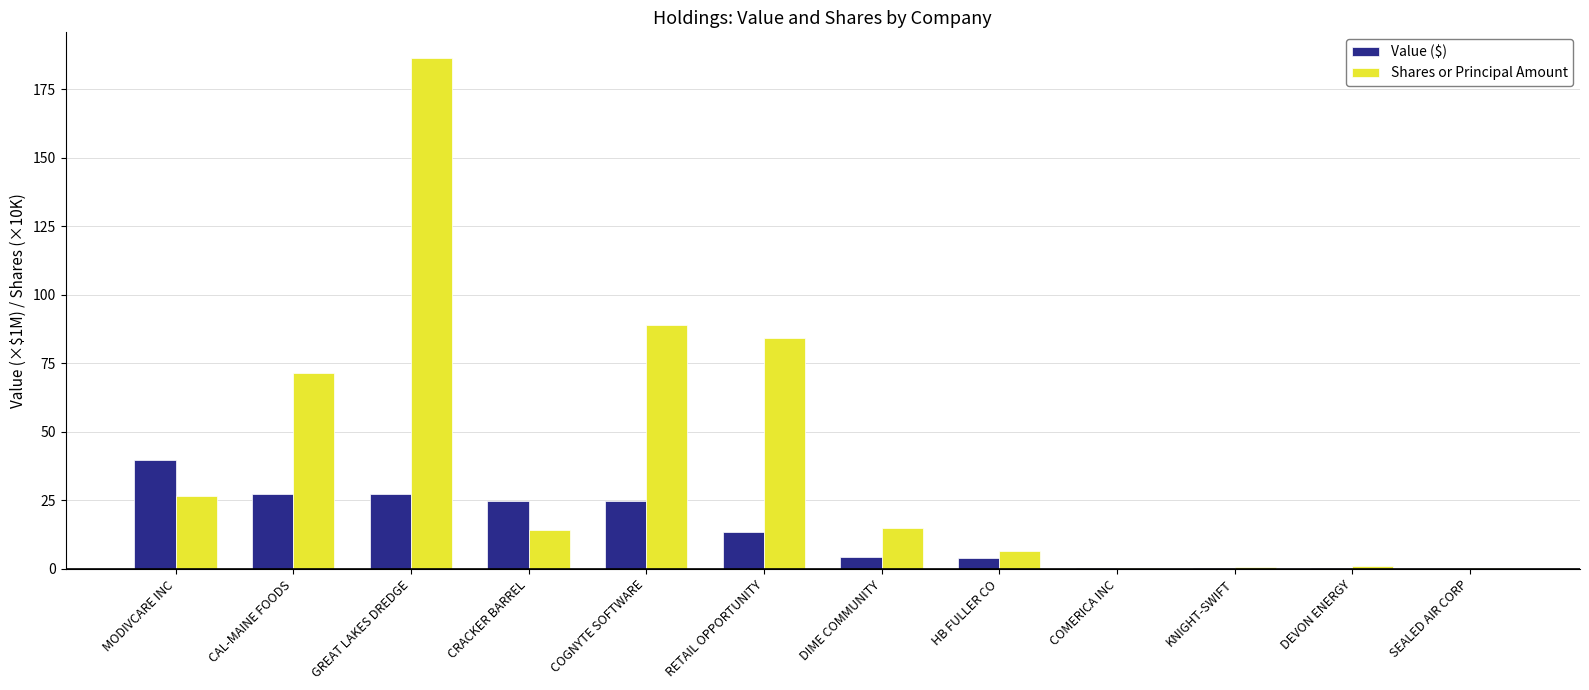

Which series changed the most between GREAT LAKES DREDGE and RETAIL OPPORTUNITY?

Shares or Principal Amount